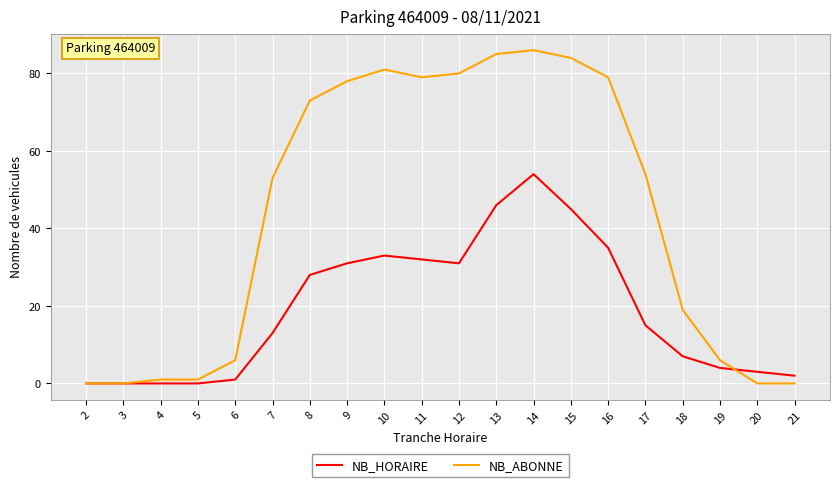

Rank the series by their maximum value, from lowest to highest.

NB_HORAIRE, NB_ABONNE